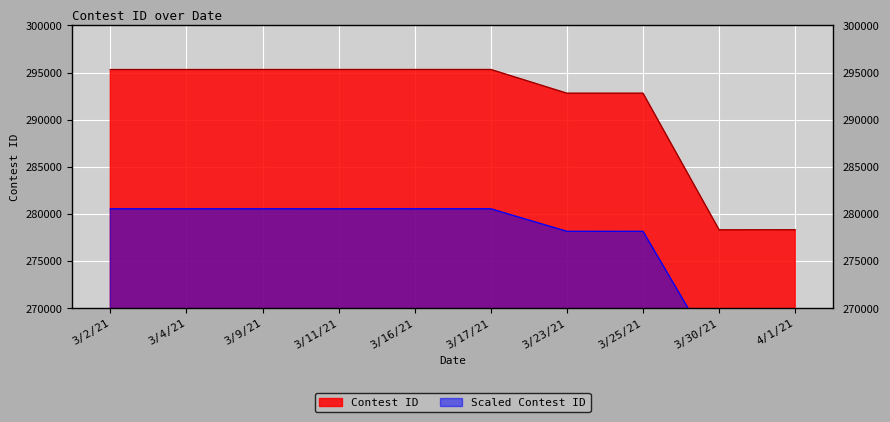

What is the sum of all values?

2914150